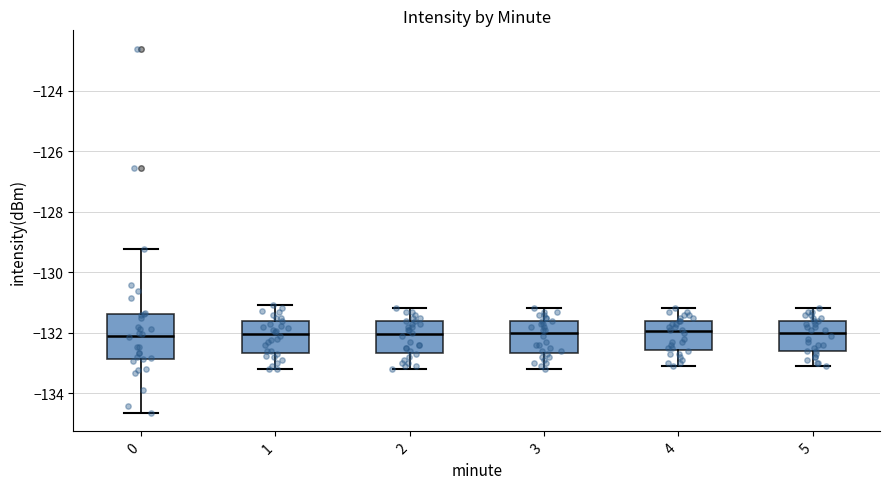

Reading left to right, read every box against the y-axis: the position of its median line, the range the box covers, and the ends of its whiskers. The values are not printed on the chart, so give them approximately, as read against the axis.

0: median -132.2, box -132.8 to -131.4, whiskers -134.6 to -129.2
1: median -132.0, box -132.6 to -131.6, whiskers -133.2 to -131.0
2: median -132.0, box -132.6 to -131.6, whiskers -133.2 to -131.2
3: median -132.0, box -132.6 to -131.6, whiskers -133.2 to -131.2
4: median -132.0, box -132.6 to -131.6, whiskers -133.0 to -131.2
5: median -132.0, box -132.6 to -131.6, whiskers -133.0 to -131.2